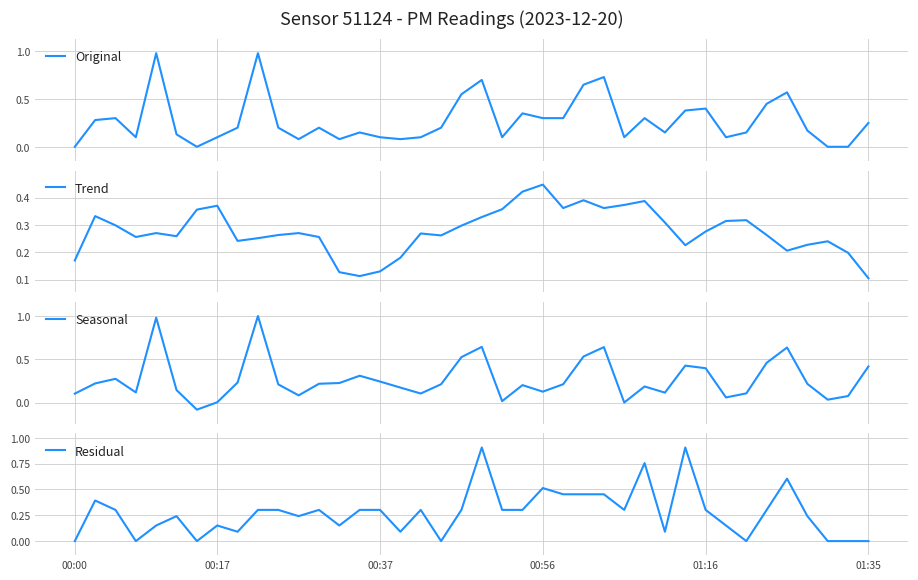

Count the number of categories in the chart.

40